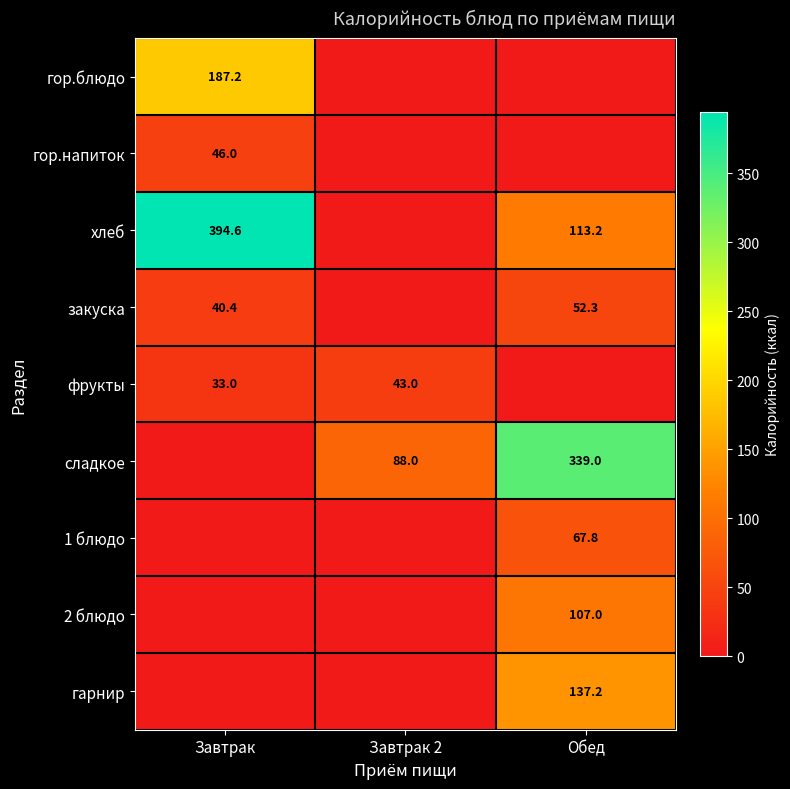

Is it true that закуска equals 52.3 at Обед?

True